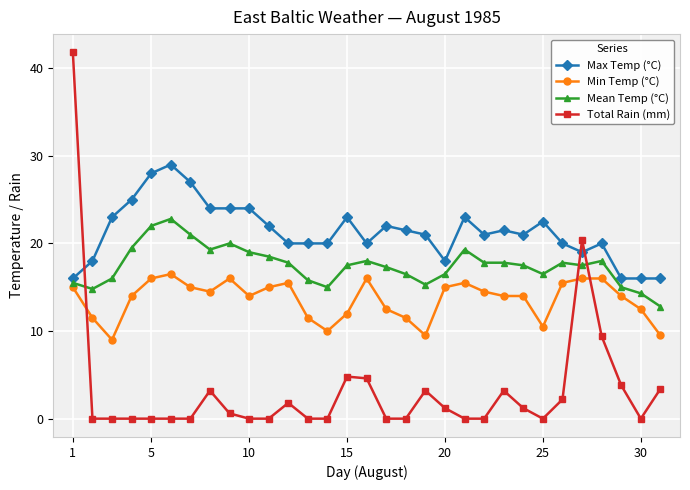

What is the greatest value displayed?

41.8